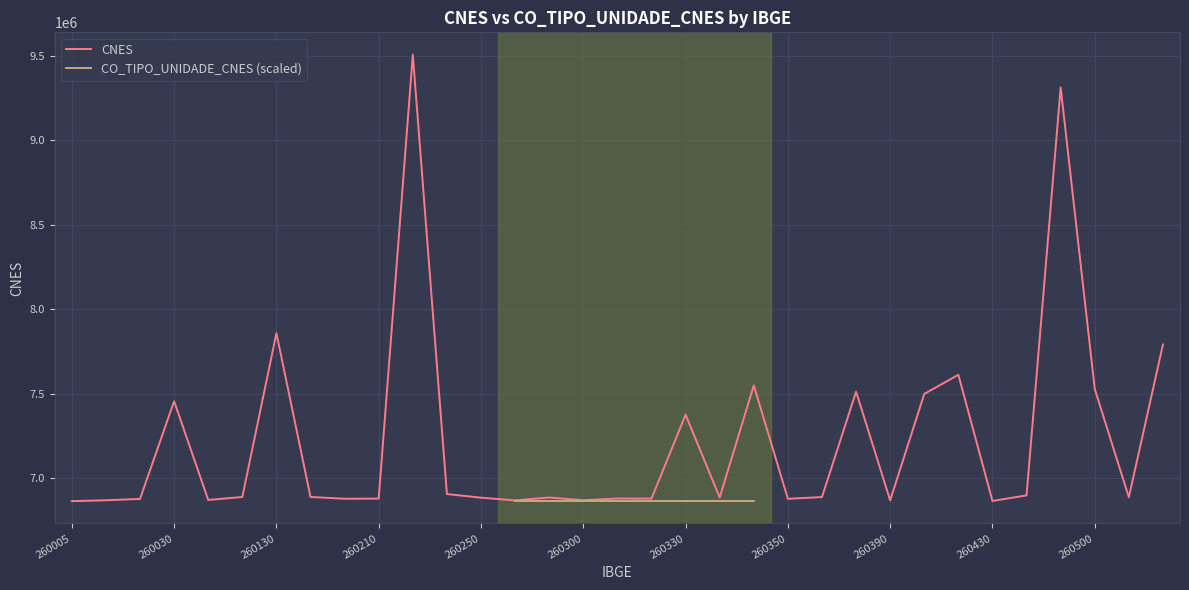

What is the value of the 2nd point from the left?

6870473